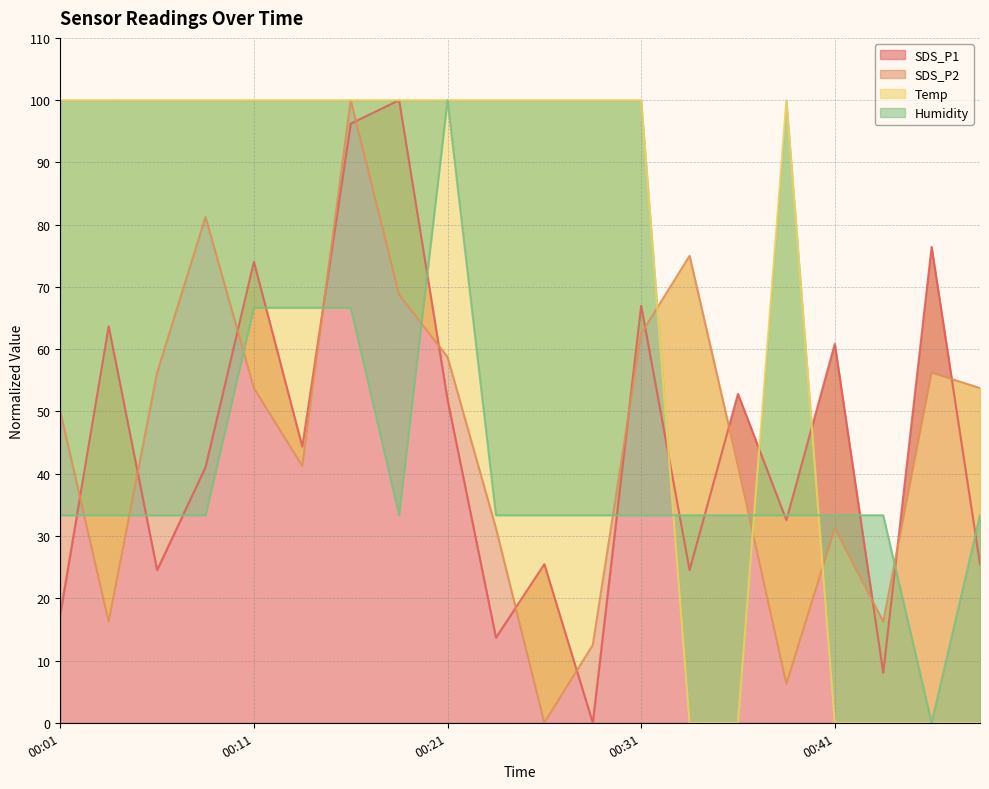

Which series has the largest total across all categories?

Temp